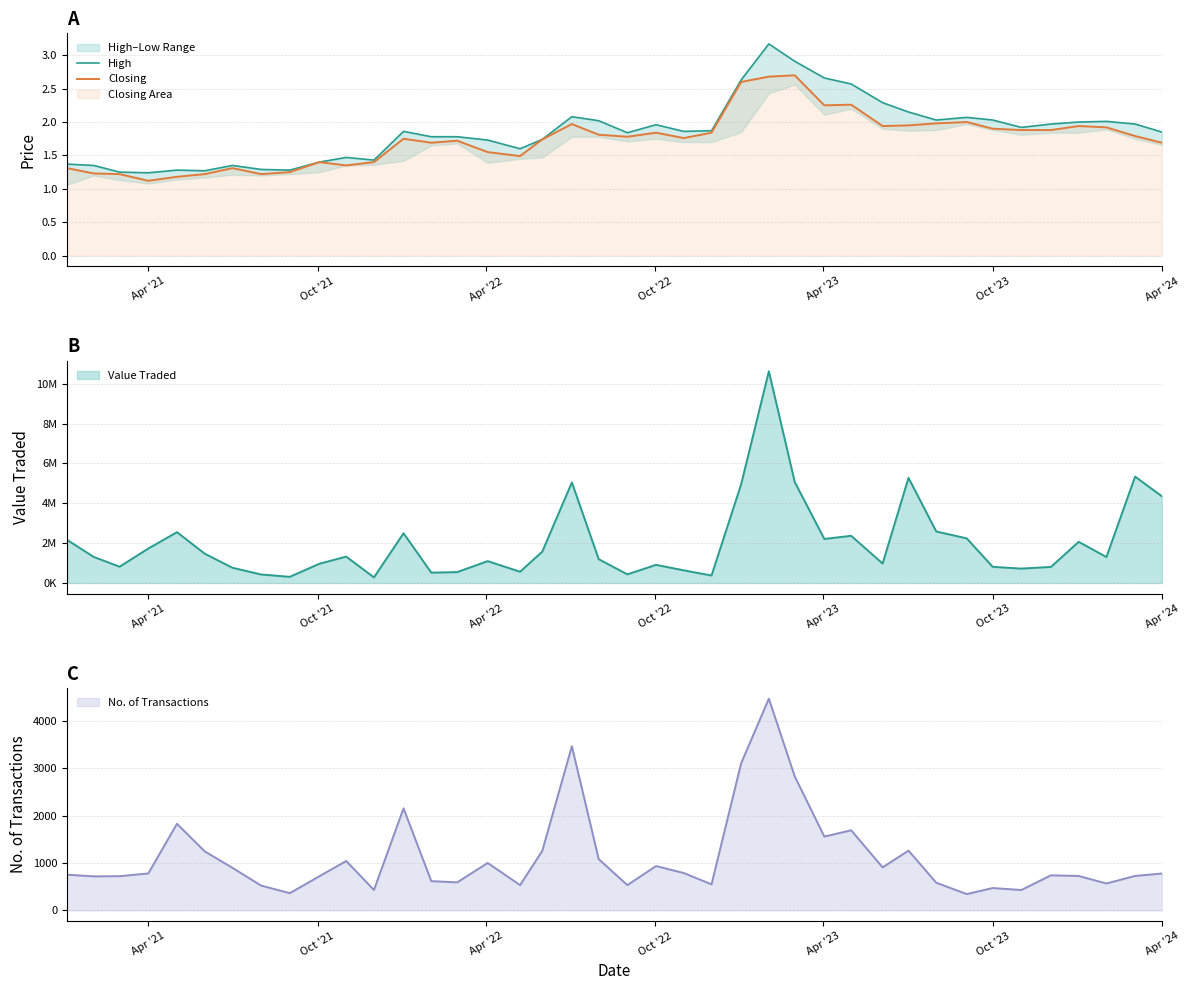

What is the minimum value for Closing?

1.1